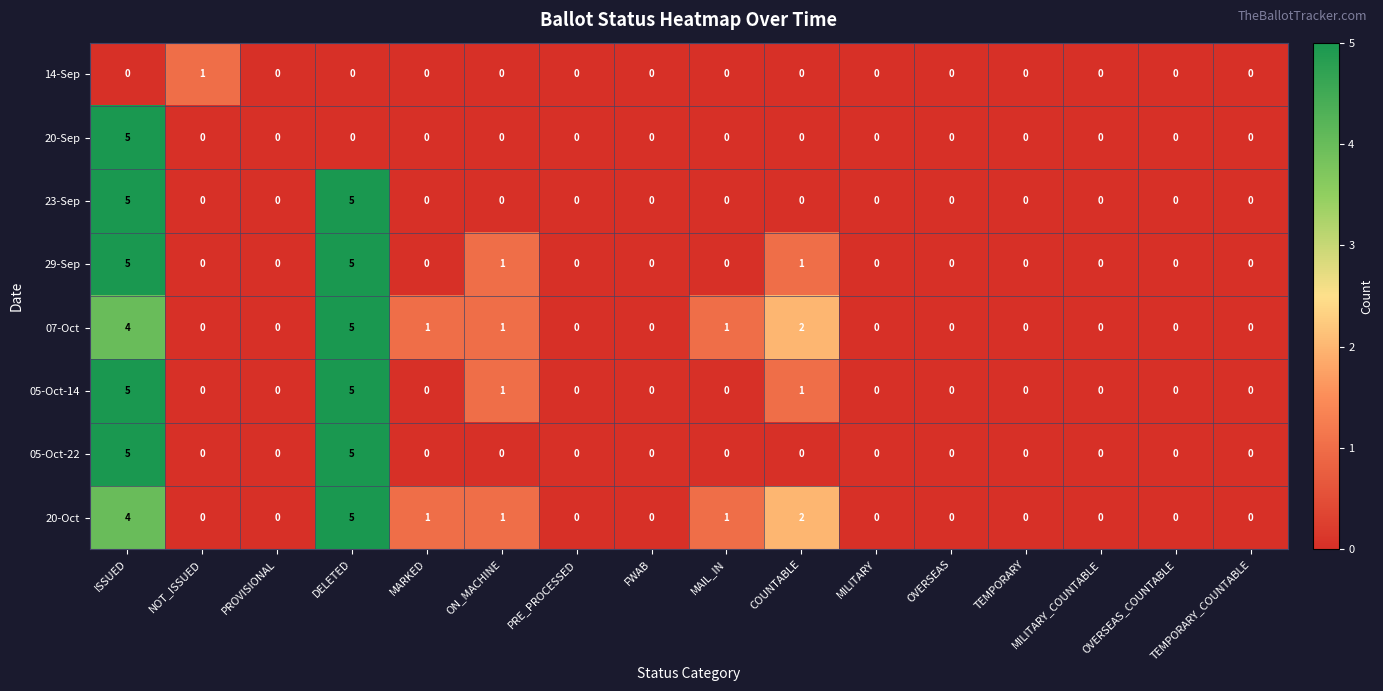

The 05-Oct-14 series shows 1 at DELETED. True or false?

False